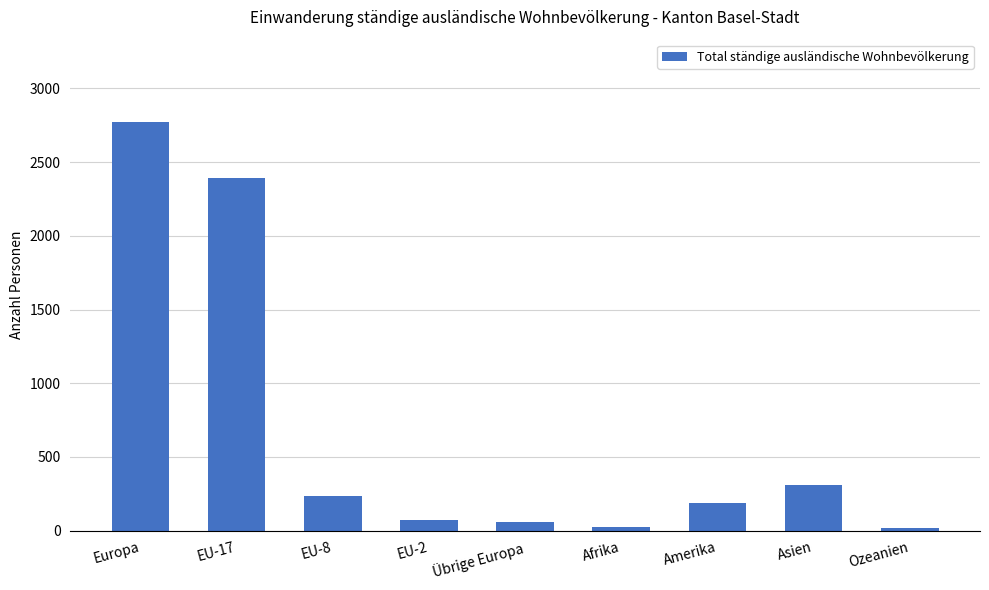

What is the difference between the second highest and second lowest values?

2368